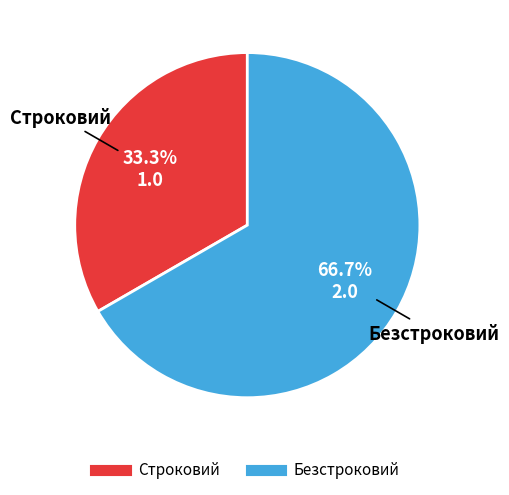

Approximately how many times larger is the value at Безстроковий compared to Строковий?

2.0